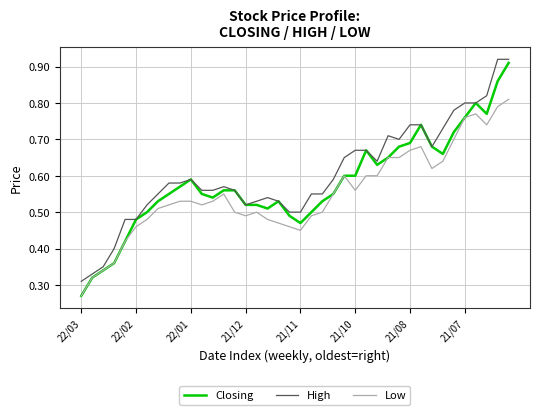

Rank the series by their average value, from highest to lowest.

High, Closing, Low